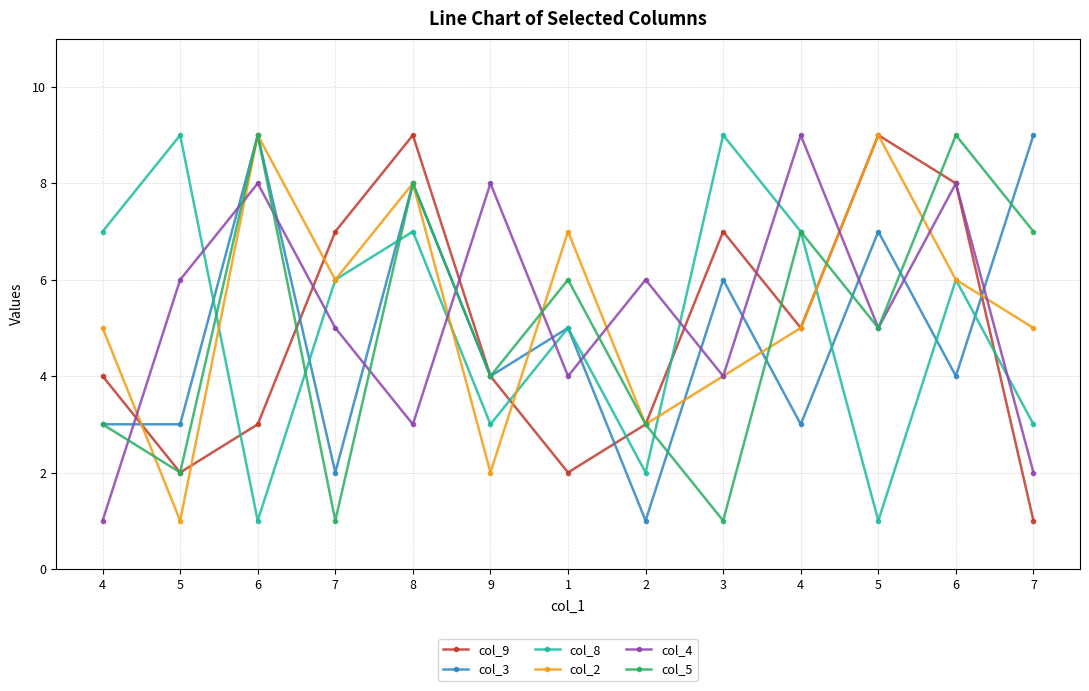

What is the difference between the maximum and minimum values in the col_2 series?

8